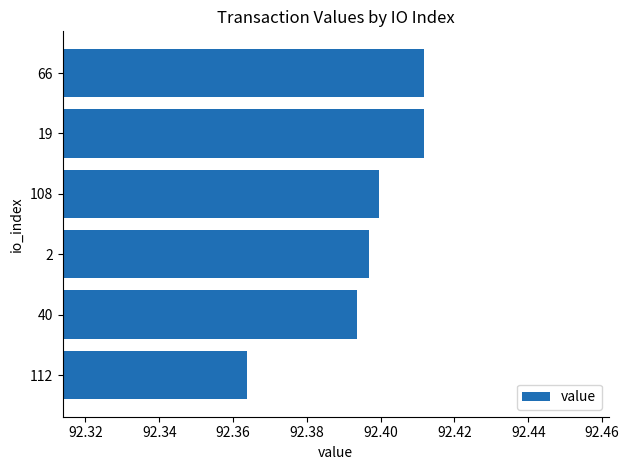

How many values are between 92 and 93?

6